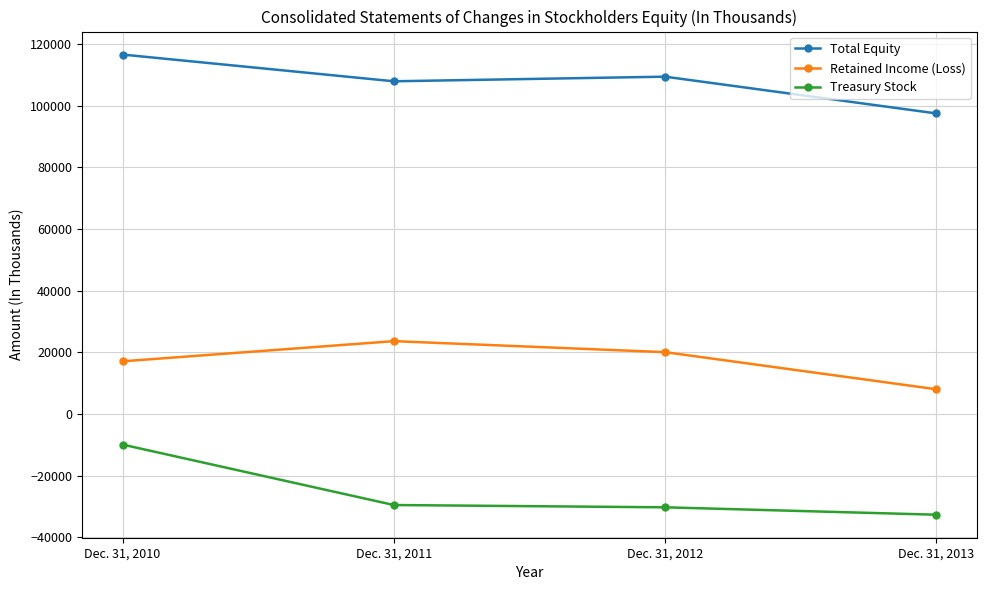

At which label does Total Equity first exceed 109385?

Dec. 31, 2010